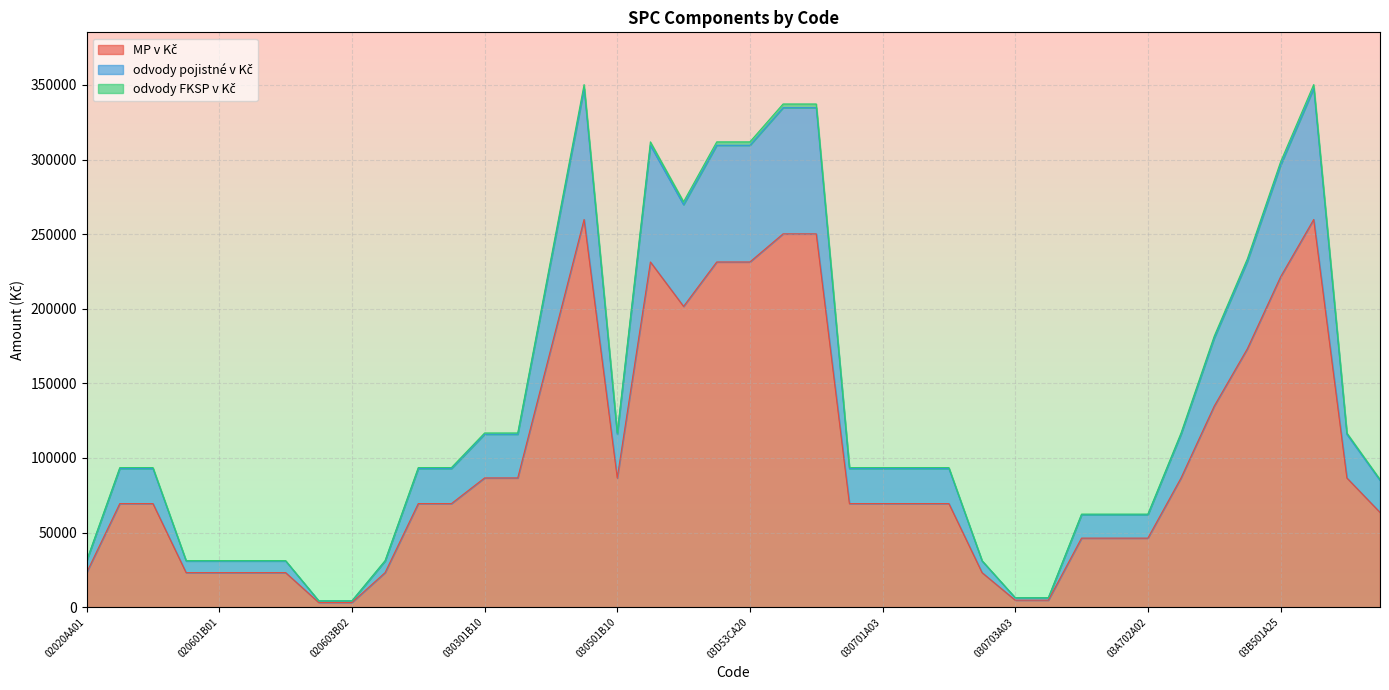

At which label does MP v Kč first exceed 69409?

030301B10